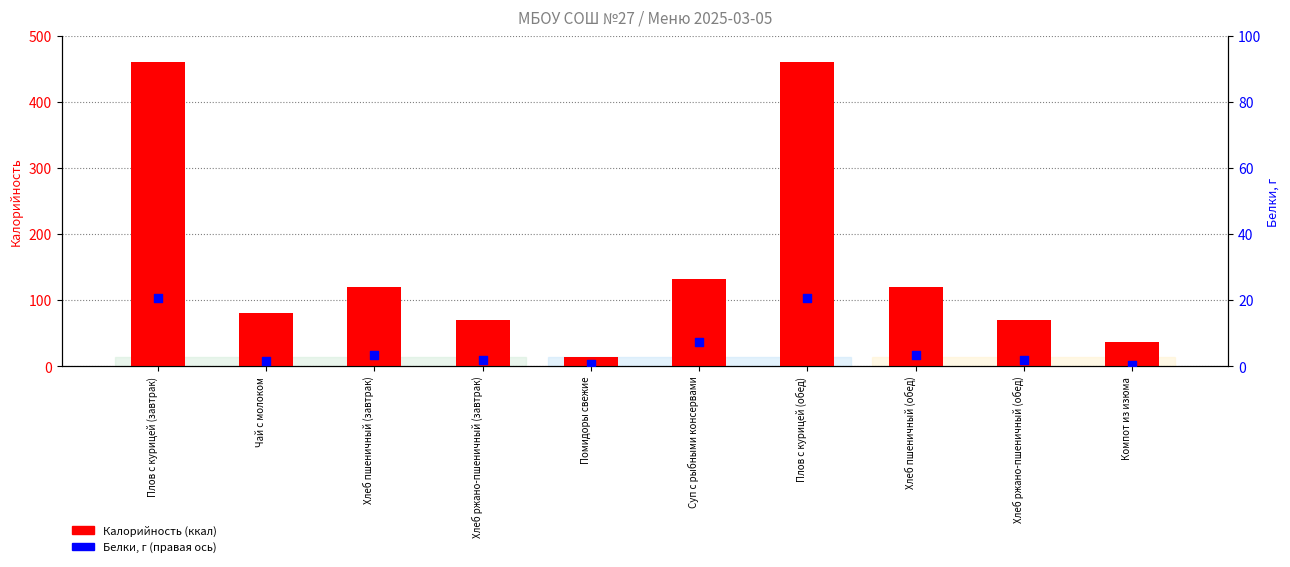

Which series has the largest Y range (max minus min)?

Калорийность